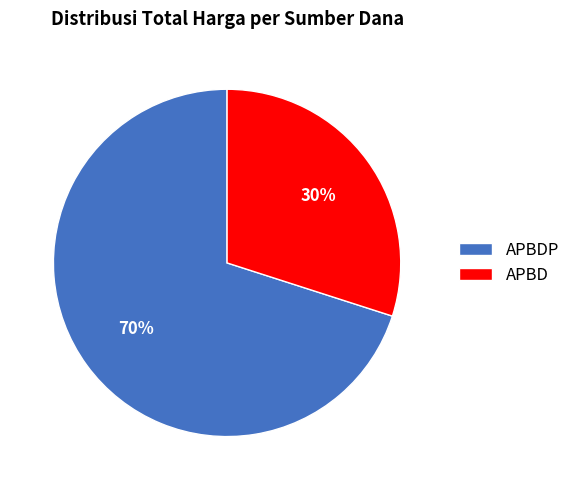

Do APBD and APBDP together represent more than half of the pie?

Yes